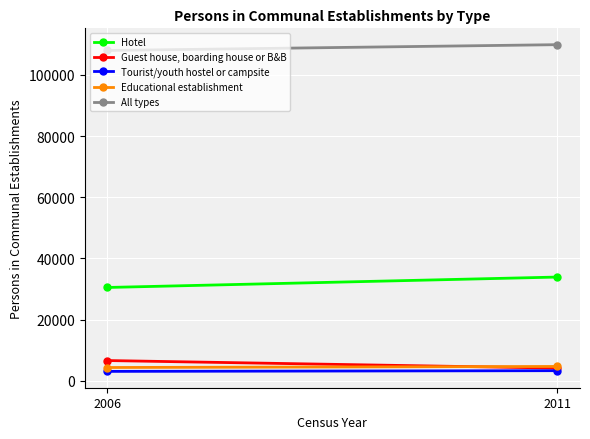

True or false: All types has a value of 109897 at 2011.

True